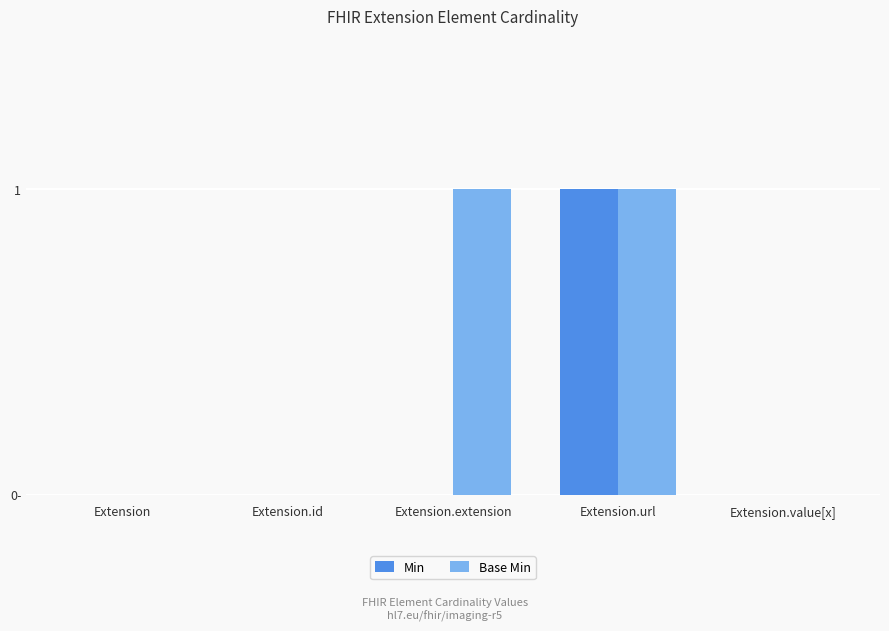

The Min series shows -1 at Extension.id. True or false?

False